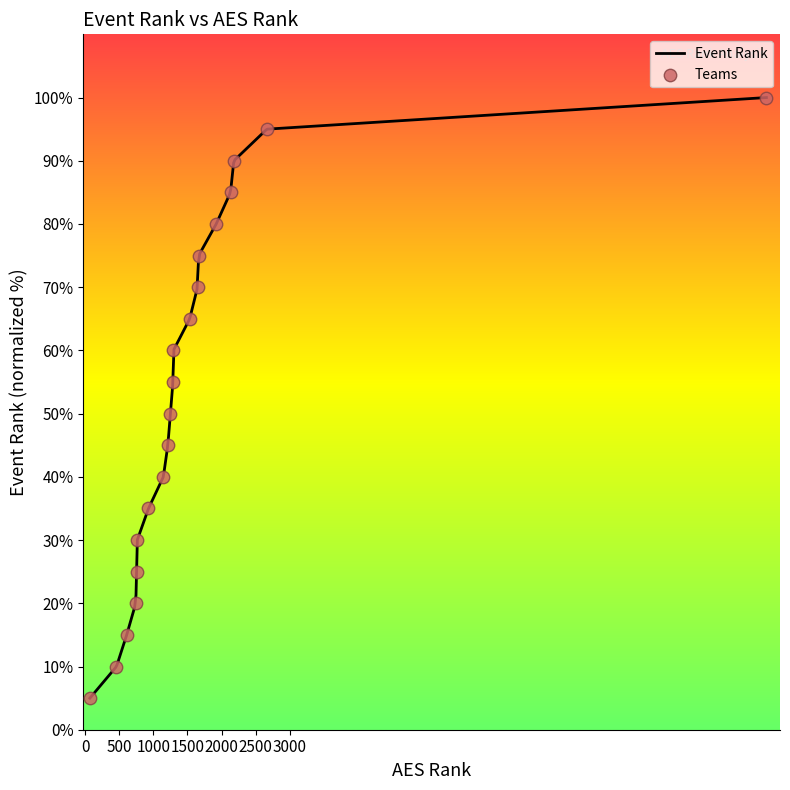

What is the change in value from 11 to 15?

+20.0